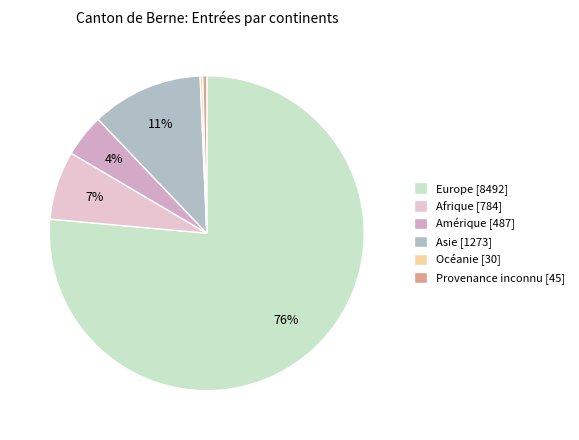

What portion of the pie excludes Océanie?

99.7%